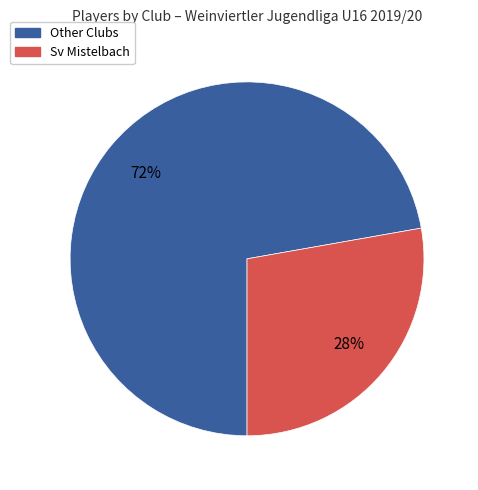

Which category has the smallest portion of the pie?

Sv Mistelbach